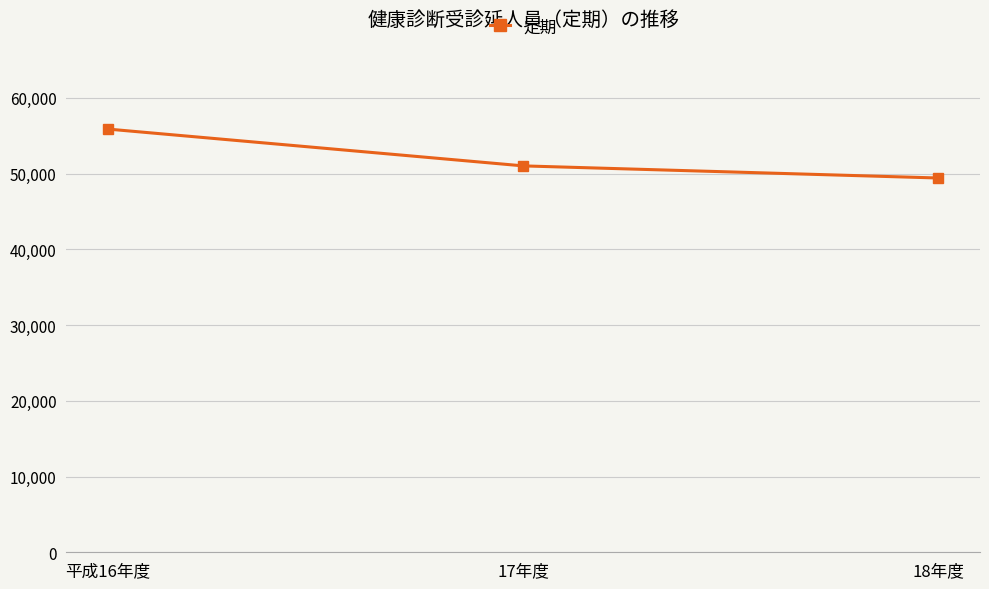

What value does the data have at 18年度, to the nearest 50?

49450